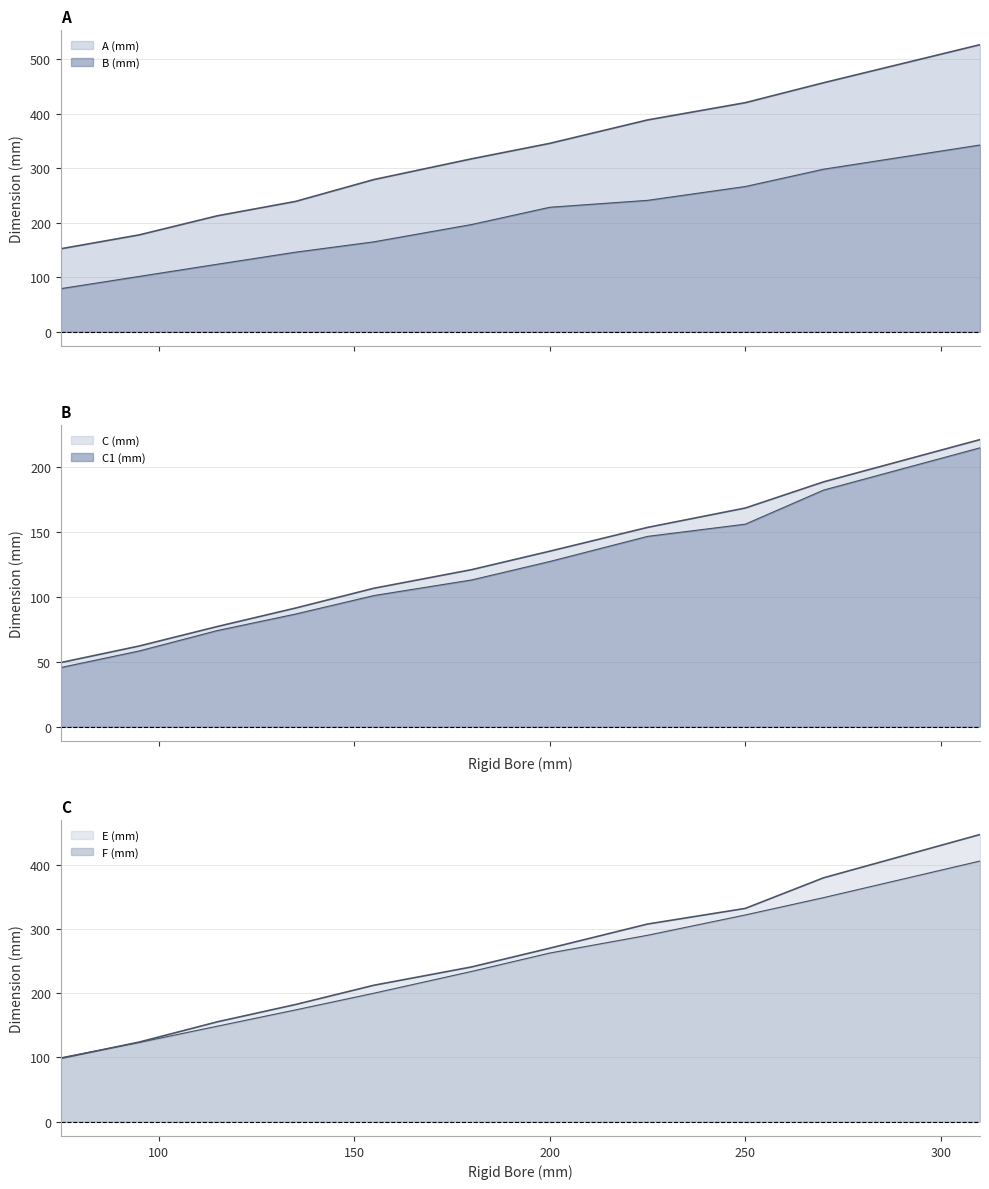

What is the minimum value for E (mm)?

98.6